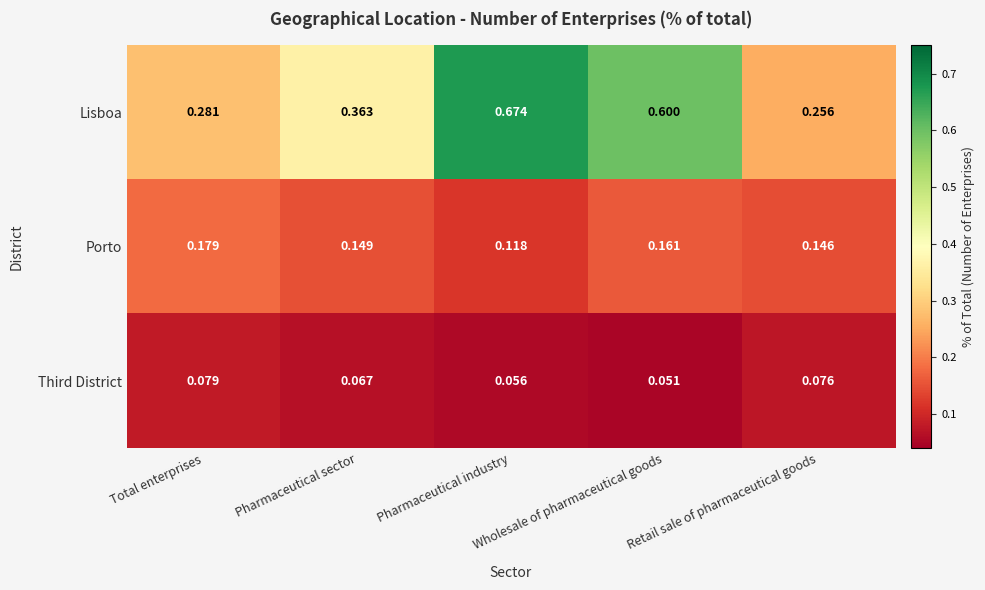

Which category has the highest value across all series?

Pharmaceutical industry